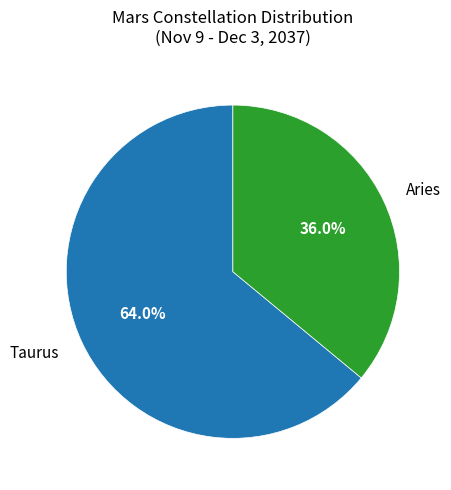

What portion of the pie excludes Taurus?

36.0%